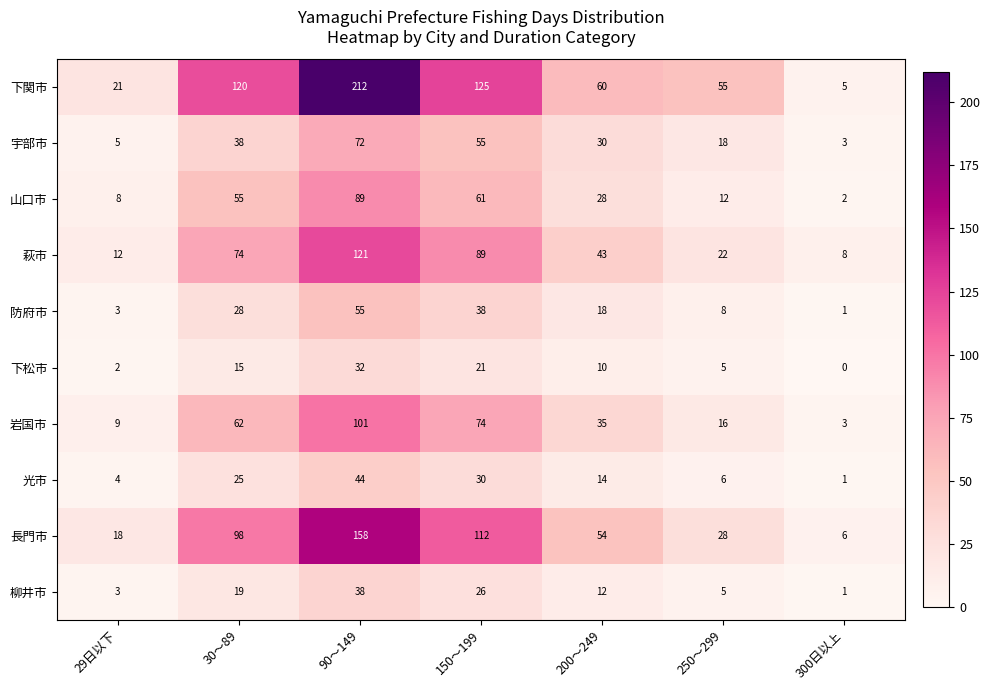

At 90～149, list the series in order from smallest to largest.

下松市, 柳井市, 光市, 防府市, 宇部市, 山口市, 岩国市, 萩市, 長門市, 下関市